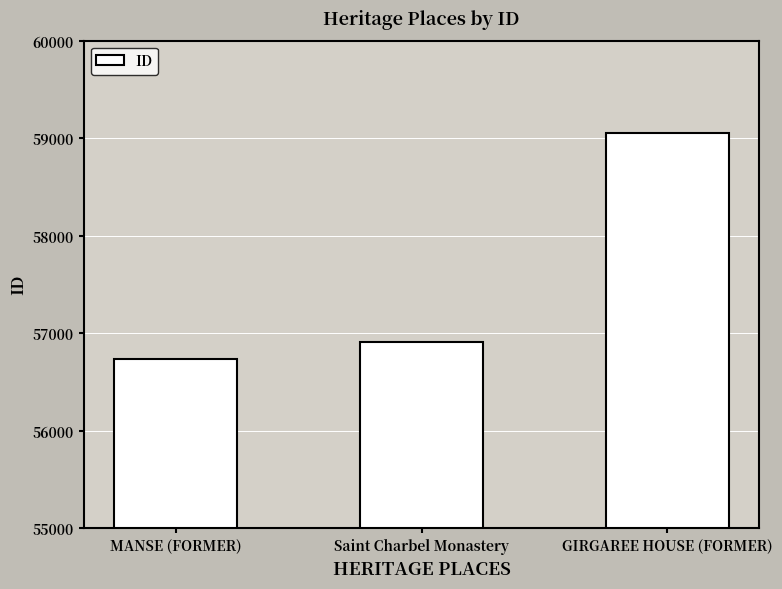

What is the average value?

57566